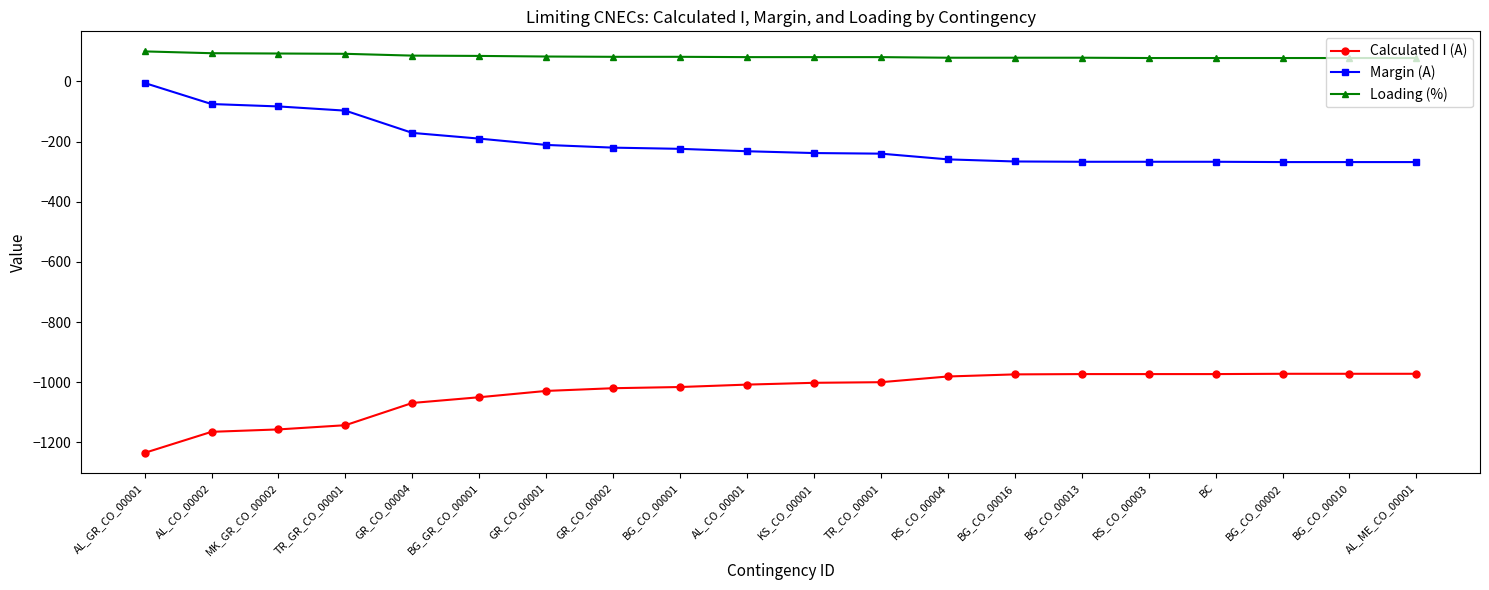

Which category has the lowest value in the Calculated I (A) series?

AL_GR_CO_00001